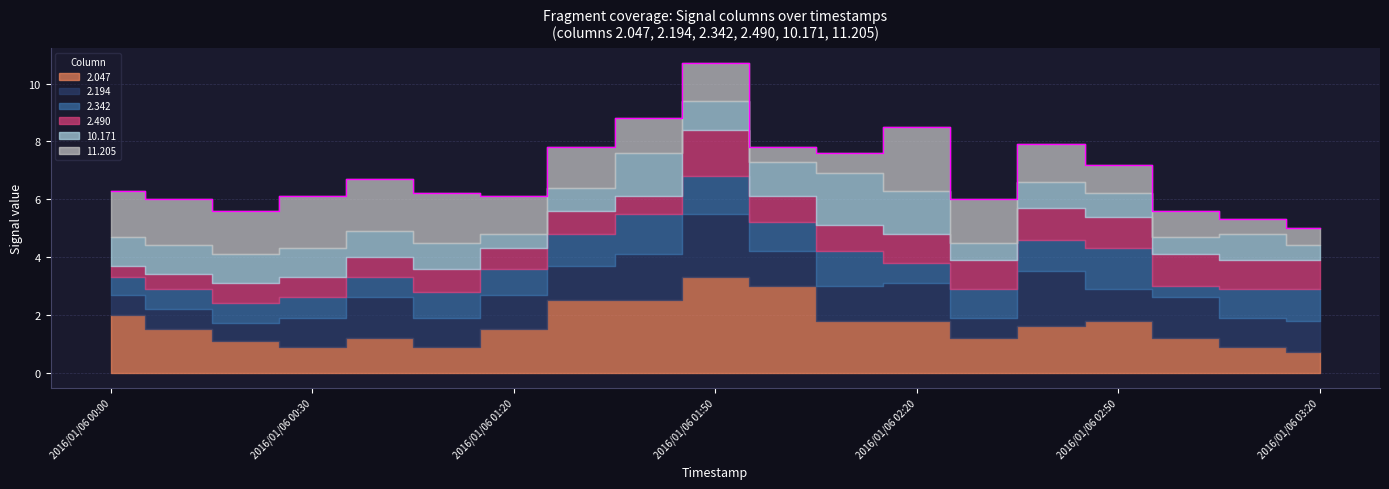

Reading right to left, extract all data points from this chart.

2.047: 2016/01/06 03:20=0.7	2016/01/06 03:10=0.9	2016/01/06 03:00=1.2	2016/01/06 02:50=1.8	2016/01/06 02:40=1.6	2016/01/06 02:30=1.2	2016/01/06 02:20=1.8	2016/01/06 02:10=1.8	2016/01/06 02:00=3.0	2016/01/06 01:50=3.3	2016/01/06 01:40=2.5	2016/01/06 01:30=2.5	2016/01/06 01:20=1.5	2016/01/06 00:50=0.9	2016/01/06 00:40=1.2	2016/01/06 00:30=0.9	2016/01/06 00:20=1.1	2016/01/06 00:10=1.5	2016/01/06 00:00=2.0
2.194: 2016/01/06 03:20=1.1	2016/01/06 03:10=1.0	2016/01/06 03:00=1.4	2016/01/06 02:50=1.1	2016/01/06 02:40=1.9	2016/01/06 02:30=0.7	2016/01/06 02:20=1.3	2016/01/06 02:10=1.2	2016/01/06 02:00=1.2	2016/01/06 01:50=2.2	2016/01/06 01:40=1.6	2016/01/06 01:30=1.2	2016/01/06 01:20=1.2	2016/01/06 00:50=1.0	2016/01/06 00:40=1.4	2016/01/06 00:30=1.0	2016/01/06 00:20=0.6	2016/01/06 00:10=0.7	2016/01/06 00:00=0.7
2.342: 2016/01/06 03:20=1.1	2016/01/06 03:10=1.0	2016/01/06 03:00=0.4	2016/01/06 02:50=1.4	2016/01/06 02:40=1.1	2016/01/06 02:30=1.0	2016/01/06 02:20=0.7	2016/01/06 02:10=1.2	2016/01/06 02:00=1.0	2016/01/06 01:50=1.3	2016/01/06 01:40=1.4	2016/01/06 01:30=1.1	2016/01/06 01:20=0.9	2016/01/06 00:50=0.9	2016/01/06 00:40=0.7	2016/01/06 00:30=0.7	2016/01/06 00:20=0.7	2016/01/06 00:10=0.7	2016/01/06 00:00=0.6
2.490: 2016/01/06 03:20=1.0	2016/01/06 03:10=1.0	2016/01/06 03:00=1.1	2016/01/06 02:50=1.1	2016/01/06 02:40=1.1	2016/01/06 02:30=1.0	2016/01/06 02:20=1.0	2016/01/06 02:10=0.9	2016/01/06 02:00=0.9	2016/01/06 01:50=1.6	2016/01/06 01:40=0.6	2016/01/06 01:30=0.8	2016/01/06 01:20=0.7	2016/01/06 00:50=0.8	2016/01/06 00:40=0.7	2016/01/06 00:30=0.7	2016/01/06 00:20=0.7	2016/01/06 00:10=0.5	2016/01/06 00:00=0.4
10.171: 2016/01/06 03:20=0.5	2016/01/06 03:10=0.9	2016/01/06 03:00=0.6	2016/01/06 02:50=0.8	2016/01/06 02:40=0.9	2016/01/06 02:30=0.6	2016/01/06 02:20=1.5	2016/01/06 02:10=1.8	2016/01/06 02:00=1.2	2016/01/06 01:50=1.0	2016/01/06 01:40=1.5	2016/01/06 01:30=0.8	2016/01/06 01:20=0.5	2016/01/06 00:50=0.9	2016/01/06 00:40=0.9	2016/01/06 00:30=1.0	2016/01/06 00:20=1.0	2016/01/06 00:10=1.0	2016/01/06 00:00=1.0
11.205: 2016/01/06 03:20=0.6	2016/01/06 03:10=0.5	2016/01/06 03:00=0.9	2016/01/06 02:50=1.0	2016/01/06 02:40=1.3	2016/01/06 02:30=1.5	2016/01/06 02:20=2.2	2016/01/06 02:10=0.7	2016/01/06 02:00=0.5	2016/01/06 01:50=1.3	2016/01/06 01:40=1.2	2016/01/06 01:30=1.4	2016/01/06 01:20=1.3	2016/01/06 00:50=1.7	2016/01/06 00:40=1.8	2016/01/06 00:30=1.8	2016/01/06 00:20=1.5	2016/01/06 00:10=1.6	2016/01/06 00:00=1.6